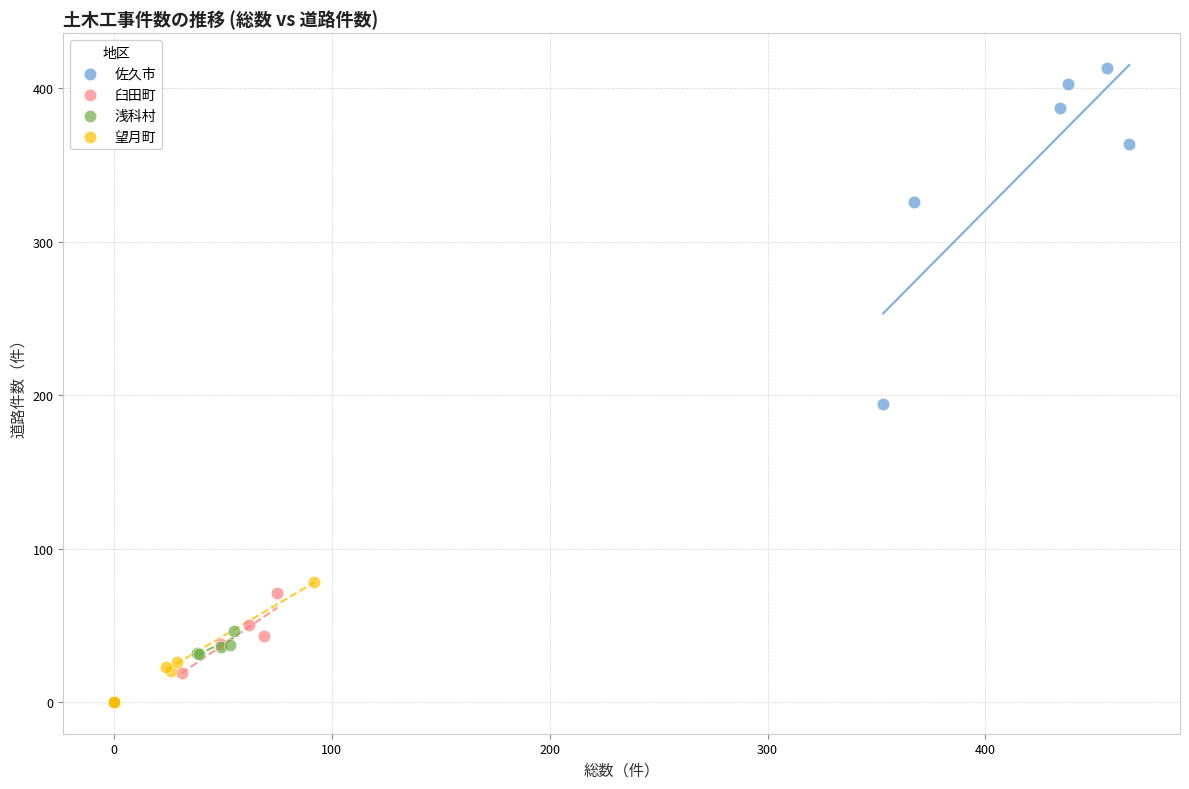

What are all the series names shown in the legend?

佐久市, 臼田町, 浅科村, 望月町